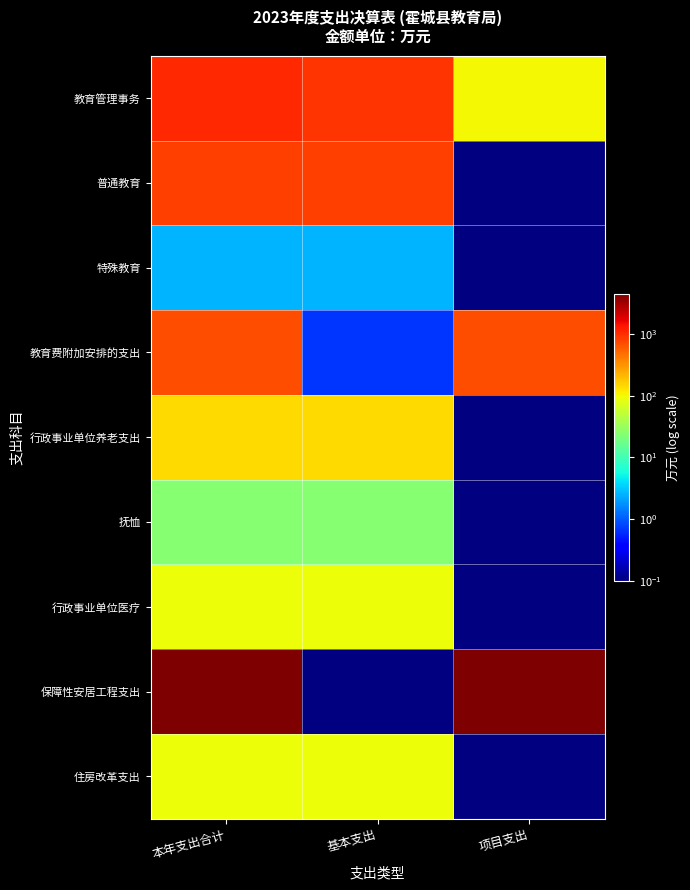

Reading left to right, extract all data points from this chart.

教育管理事务: 本年支出合计=1054.8	基本支出=954.8	项目支出=100.0
普通教育: 本年支出合计=832.4	基本支出=832.4	项目支出=0.0
特殊教育: 本年支出合计=2.5	基本支出=2.5	项目支出=0.0
教育费附加安排的支出: 本年支出合计=713.1	基本支出=0.7	项目支出=712.4
行政事业单位养老支出: 本年支出合计=145.4	基本支出=145.4	项目支出=0.0
抚恤: 本年支出合计=24.6	基本支出=24.6	项目支出=0.0
行政事业单位医疗: 本年支出合计=93.0	基本支出=93.0	项目支出=0.0
保障性安居工程支出: 本年支出合计=4500.0	基本支出=0.0	项目支出=4500.0
住房改革支出: 本年支出合计=94.8	基本支出=94.8	项目支出=0.0